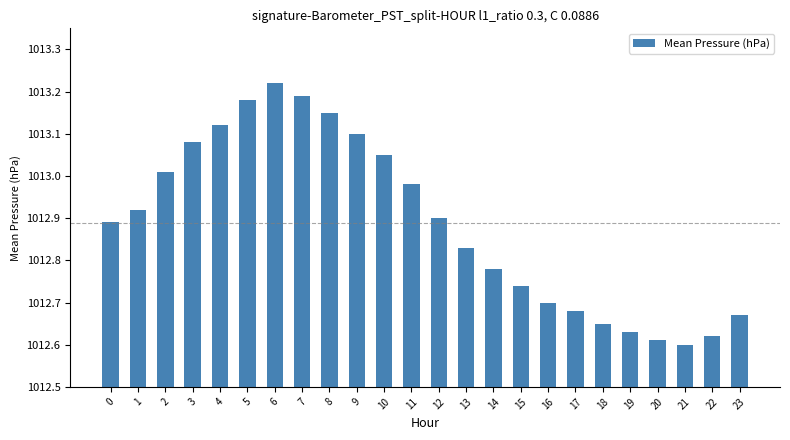

Are the bars horizontal?

No